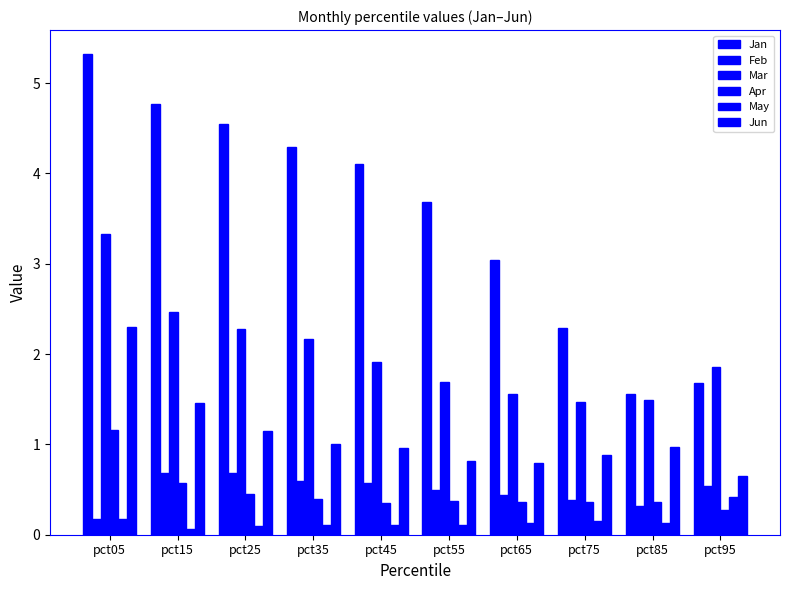

What is the value of the May bar at the 5th from the left?

0.1